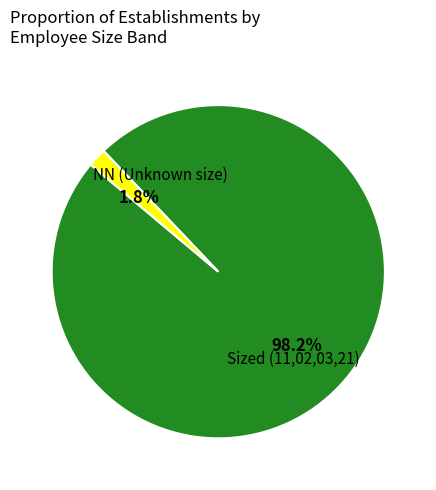

Count the number of slices in the pie.

2